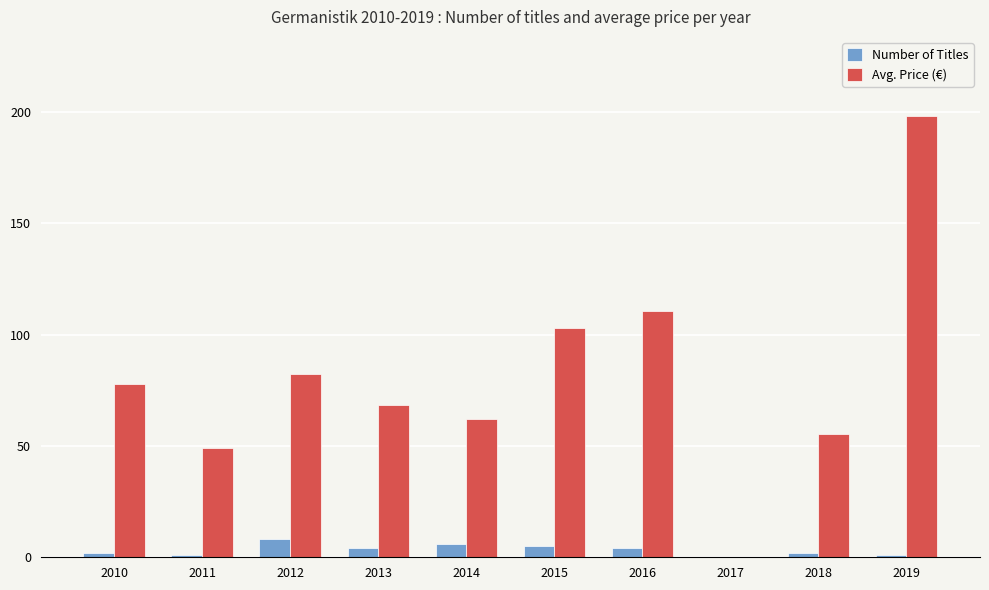

Which series has the largest total across all categories?

Avg. Price (€)